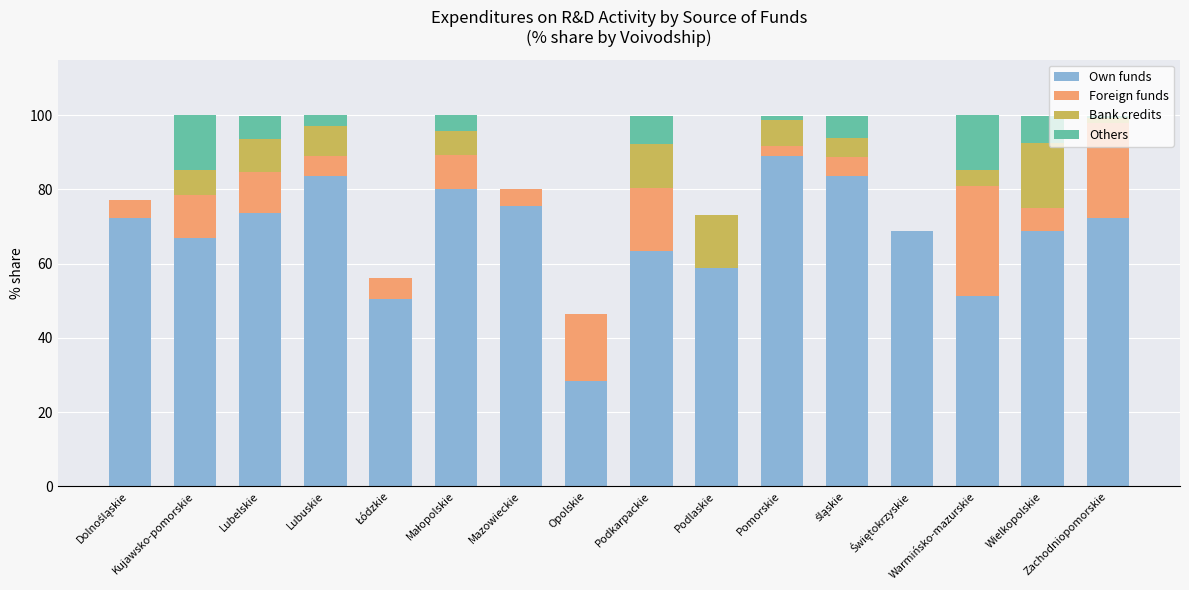

Does the chart contain stacked bars?

Yes